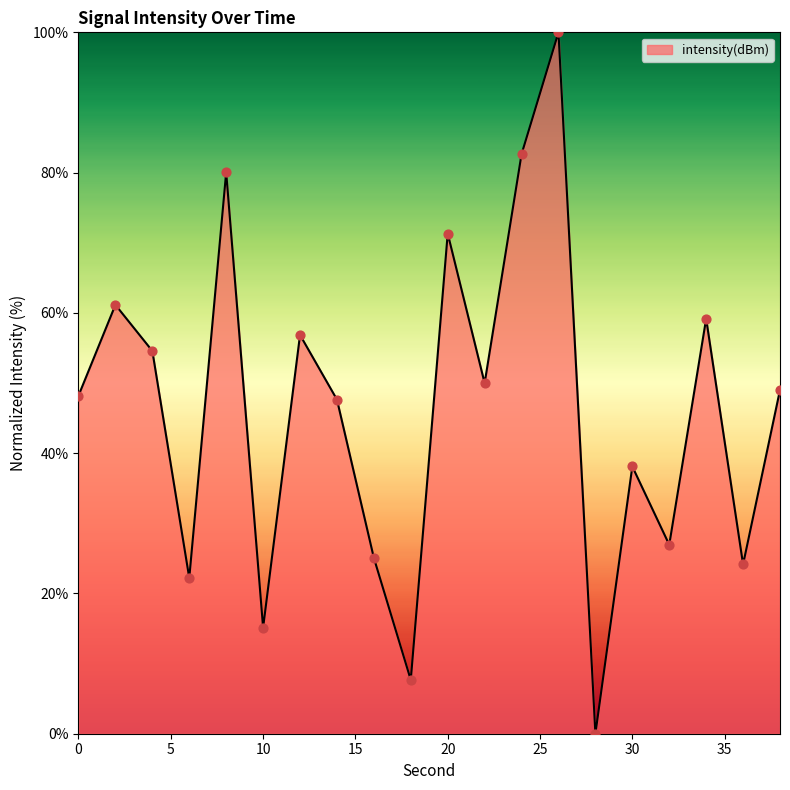

What is the difference between the maximum and minimum values?

100.0